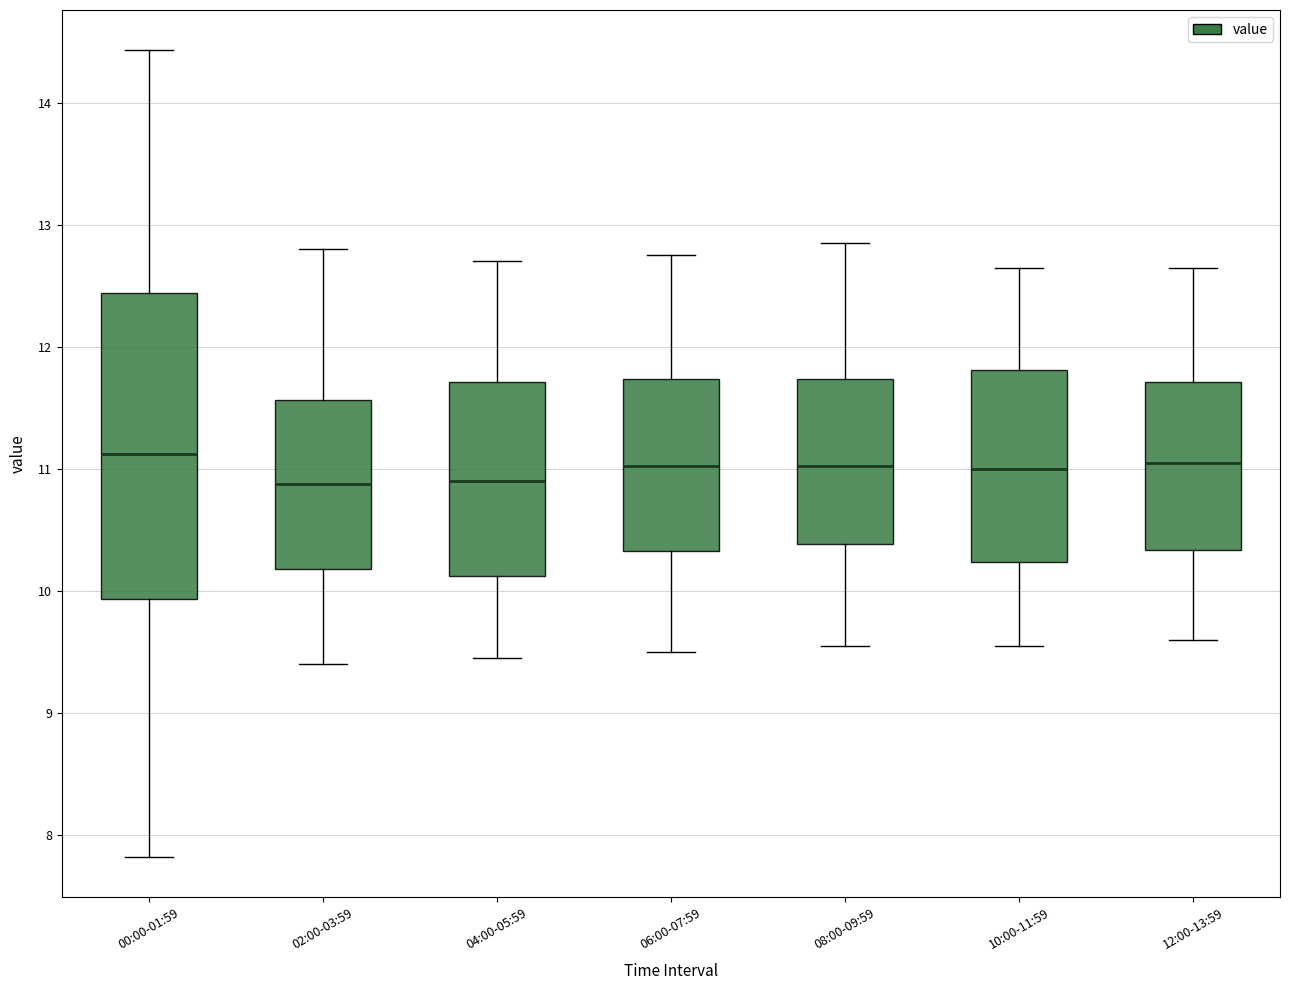

Reading left to right, transcribe this box plot: for each box, give where its median line is, the range the box spans, and where its two whiskers end, as read against the y-axis. The values are not printed on the chart, so give them approximately, as read against the axis.

00:00-01:59: median 11.1, box 9.9 to 12.4, whiskers 7.8 to 14.4
02:00-03:59: median 10.9, box 10.2 to 11.6, whiskers 9.4 to 12.8
04:00-05:59: median 10.9, box 10.1 to 11.7, whiskers 9.5 to 12.7
06:00-07:59: median 11.0, box 10.3 to 11.7, whiskers 9.5 to 12.8
08:00-09:59: median 11.0, box 10.4 to 11.7, whiskers 9.6 to 12.9
10:00-11:59: median 11.0, box 10.2 to 11.8, whiskers 9.6 to 12.7
12:00-13:59: median 11.1, box 10.3 to 11.7, whiskers 9.6 to 12.7